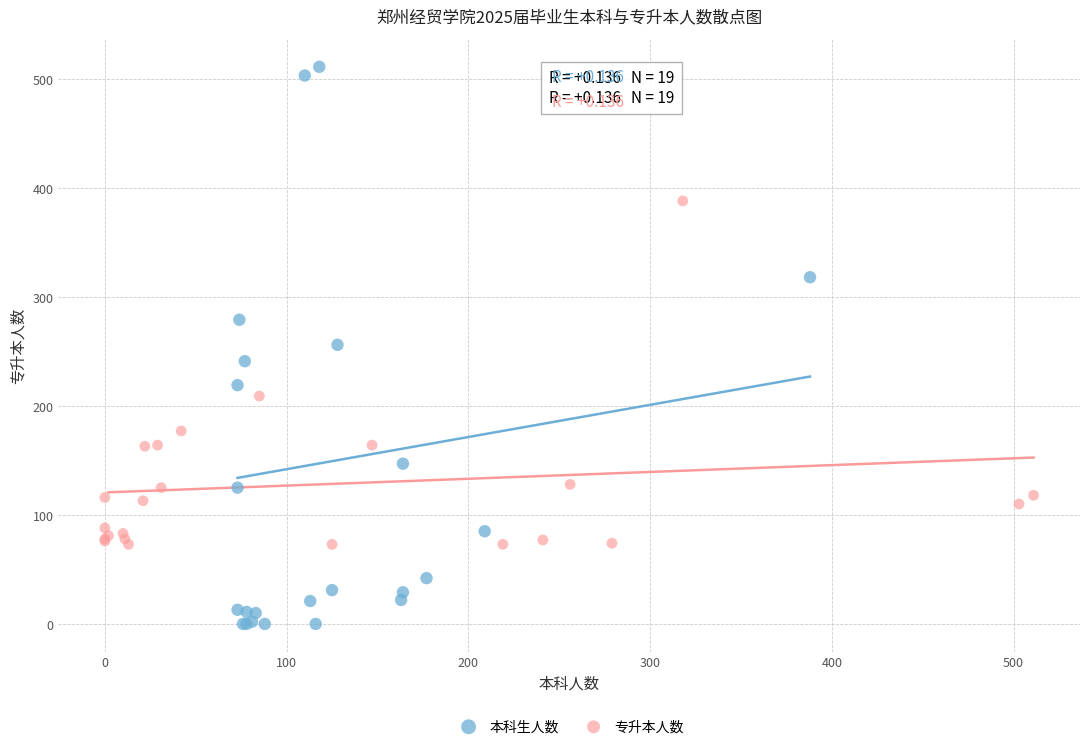

What are all the series names shown in the legend?

本科生人数, 专升本人数